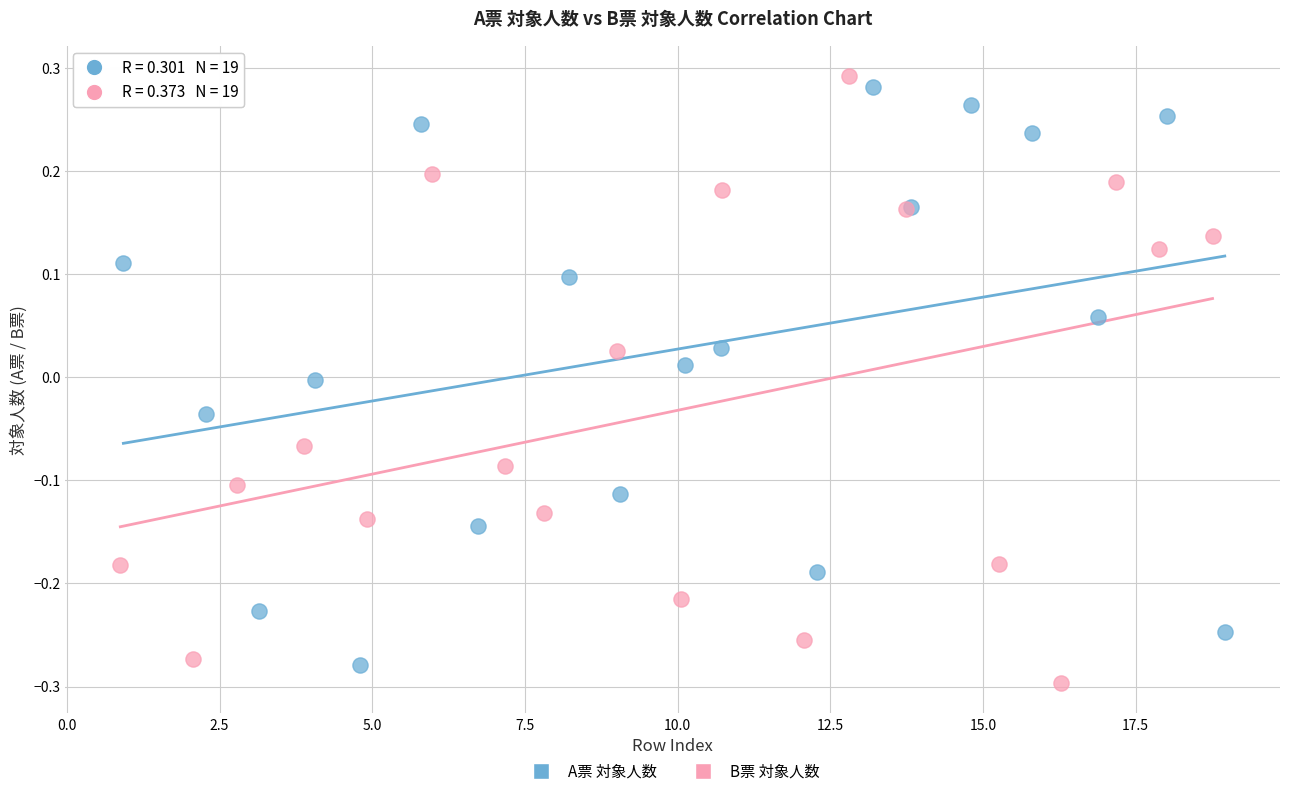

What are all the series names shown in the legend?

A票 対象人数, B票 対象人数